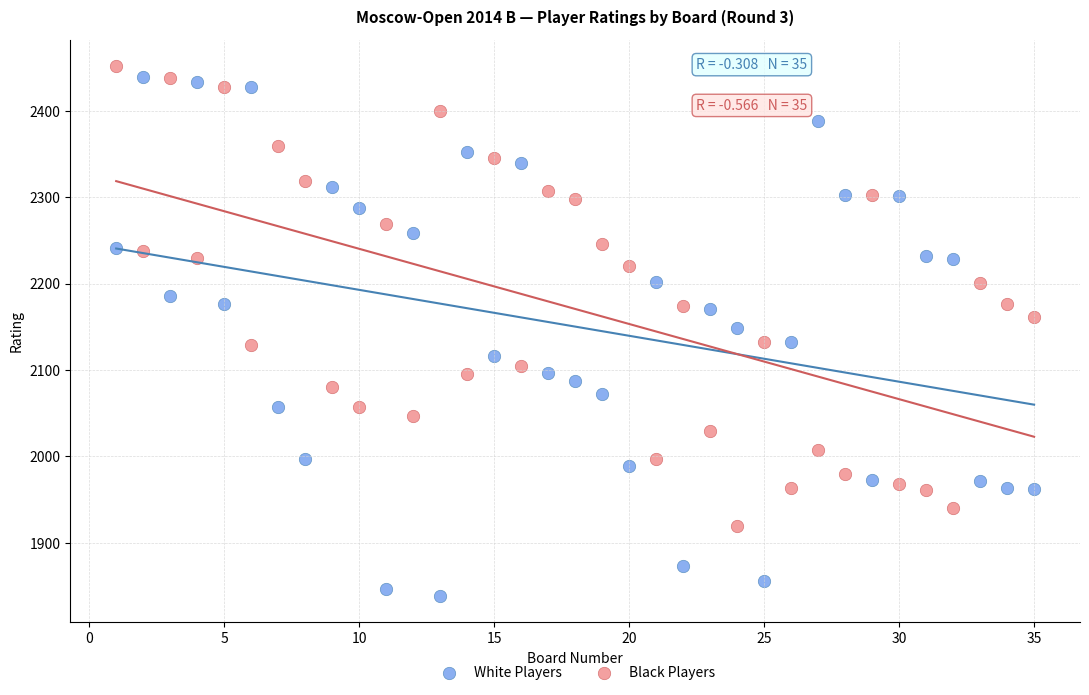

What is the X range (max minus min) for the scatter plot?

34